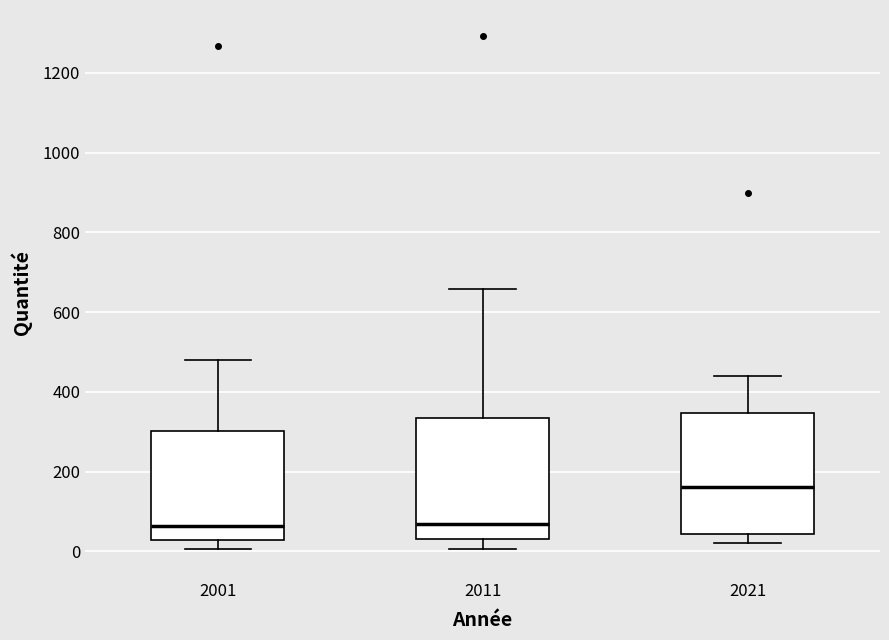

Reading left to right, read every box against the y-axis: the position of its median line, the range the box covers, and the ends of its whiskers. The values are not printed on the chart, so give them approximately, as read against the axis.

2001: median 60, box 20 to 300, whiskers 0 to 480
2011: median 60, box 40 to 340, whiskers 0 to 660
2021: median 160, box 40 to 340, whiskers 20 to 440